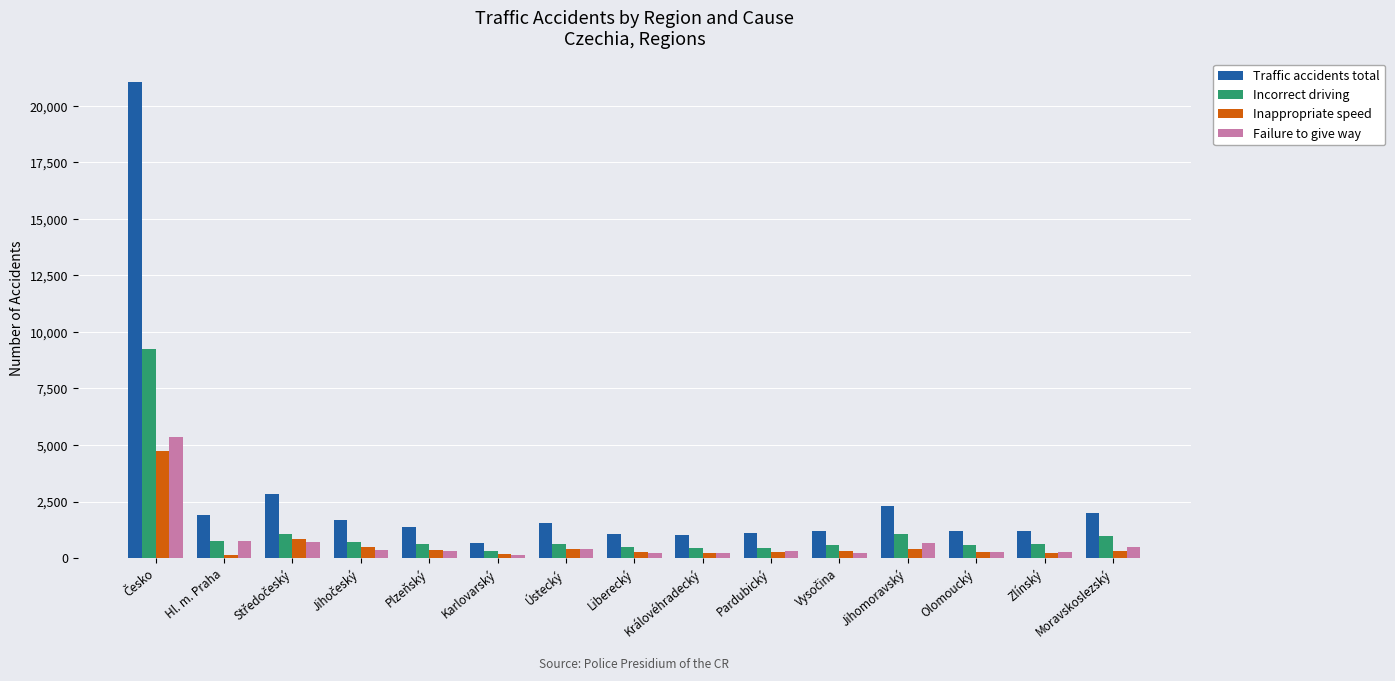

What is the sum of the Failure to give way values at Královéhradecký and Liberecký?

447